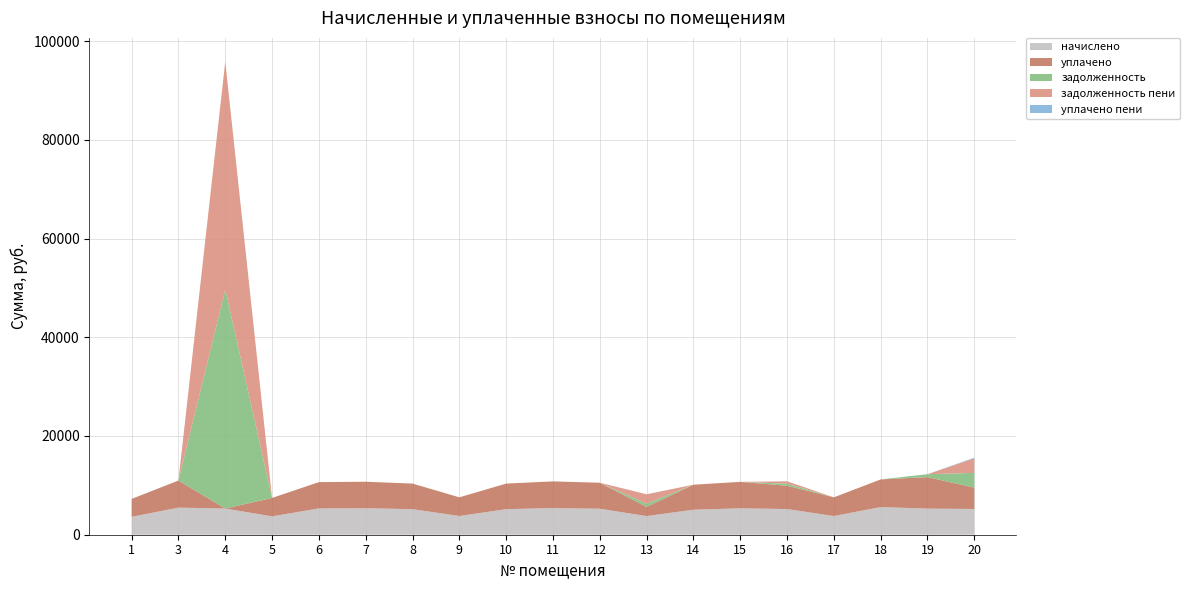

Reading left to right, extract all data points from this chart.

начислено: 3626.6	5489.6	5303.3	3726.0	5328.2	5365.4	5179.1	3788.1	5179.1	5402.7	5266.1	3775.7	5067.4	5353.0	5204.0	3788.3	5601.4	5290.9	5216.4
уплачено: 3626.6	5489.6	0.0	3726.0	5328.2	5365.4	5179.1	3788.1	5179.1	5402.7	5266.1	1870.4	5067.4	5353.0	4722.1	3788.3	5601.4	6381.5	4322.2
задолженность: 0.0	0.0	44393.0	0.0	0.0	0.0	0.0	0.0	0.0	0.0	0.0	646.8	0.0	0.0	417.6	0.0	0.0	587.9	2992.3
задолженность пени: 0.0	0.0	46160.8	0.0	0.0	0.0	0.0	0.0	0.0	0.0	0.0	1905.3	0.0	0.0	481.9	0.0	0.0	0.0	2953.7
уплачено пени: 0.0	0.0	0.0	0.0	0.0	0.0	0.0	0.0	0.0	0.0	0.0	0.0	0.0	0.0	3.3	0.0	0.0	3.0	117.9